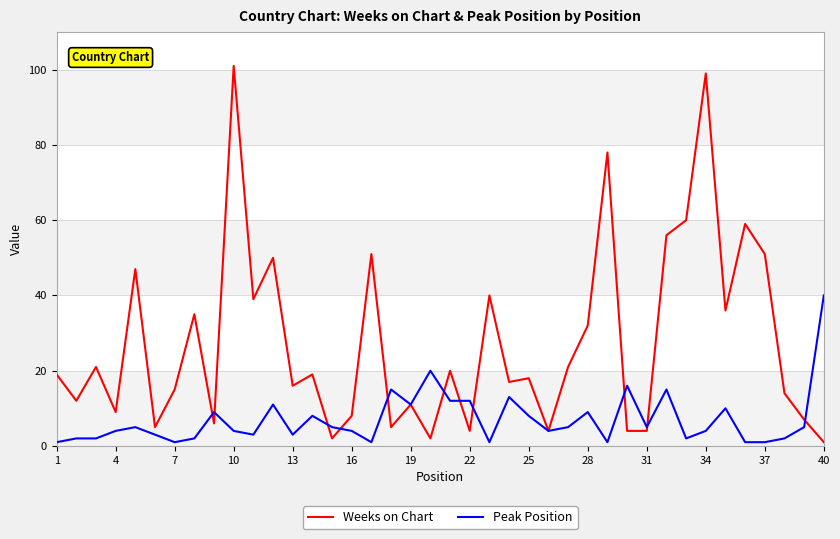

Reading left to right, extract all data points from this chart.

Weeks on Chart: 19	12	21	9	47	5	15	35	6	101	39	50	16	19	2	8	51	5	11	2	20	4	40	17	18	4	21	32	78	4	4	56	60	99	36	59	51	14	7	1
Peak Position: 1	2	2	4	5	3	1	2	9	4	3	11	3	8	5	4	1	15	11	20	12	12	1	13	8	4	5	9	1	16	5	15	2	4	10	1	1	2	5	40